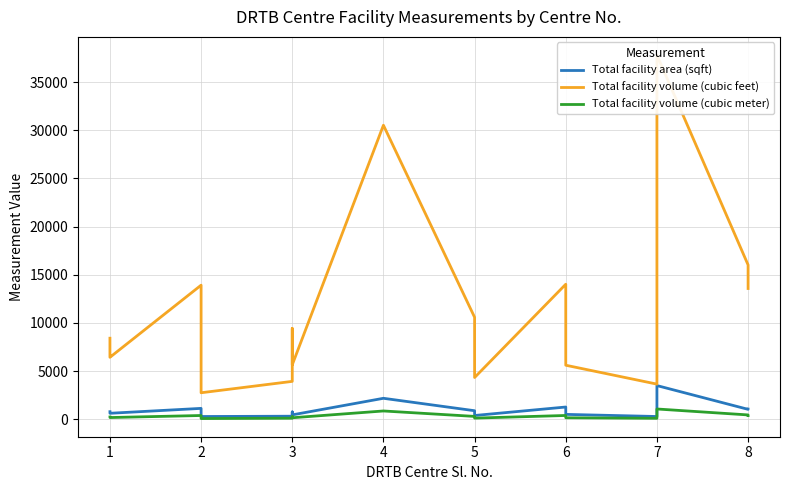

What are all the series names shown in the legend?

Total facility area (sqft), Total facility volume (cubic feet), Total facility volume (cubic meter)